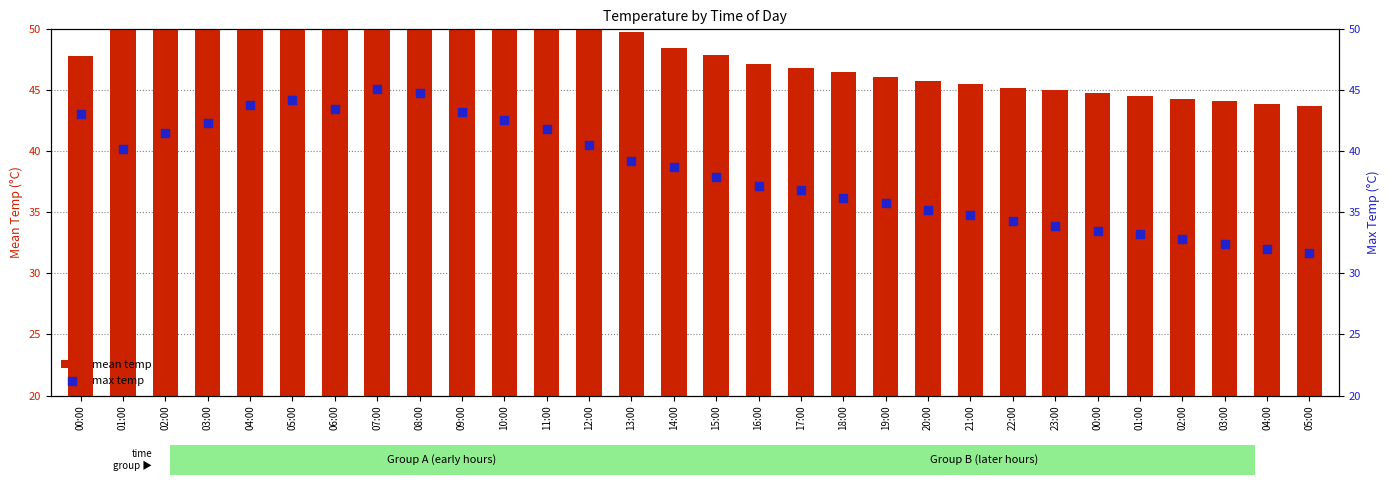

At how many categories does at least one series exceed 34?

23